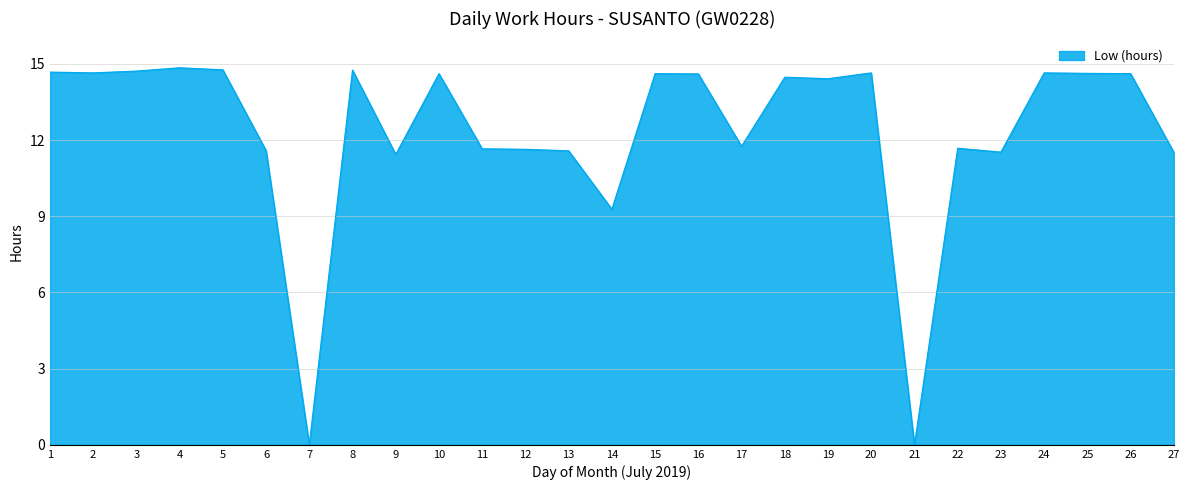

What is the change in value from 3 to 9?

-3.3